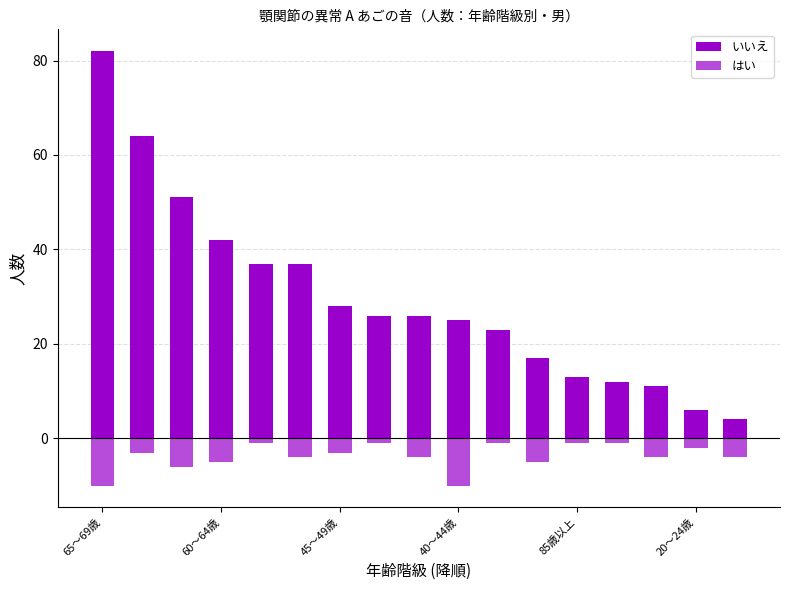

List the series in order of their peak value, highest first.

いいえ, はい